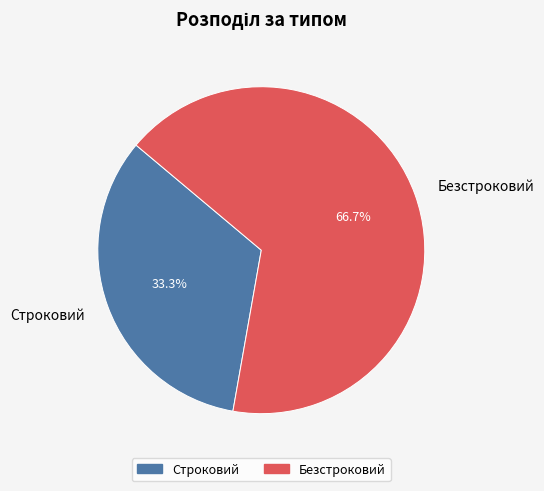

To the nearest percent, what is the combined percentage of Строковий and Безстроковий?

100%